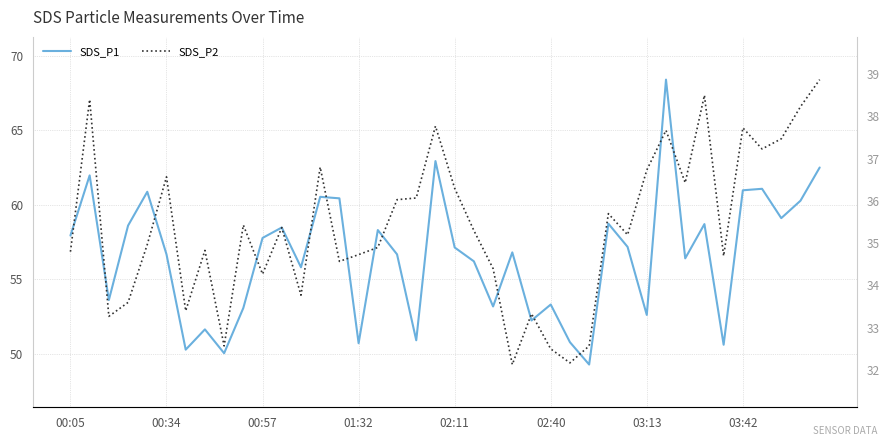

True or false: SDS_P1 and SDS_P2 cross at least once.

False